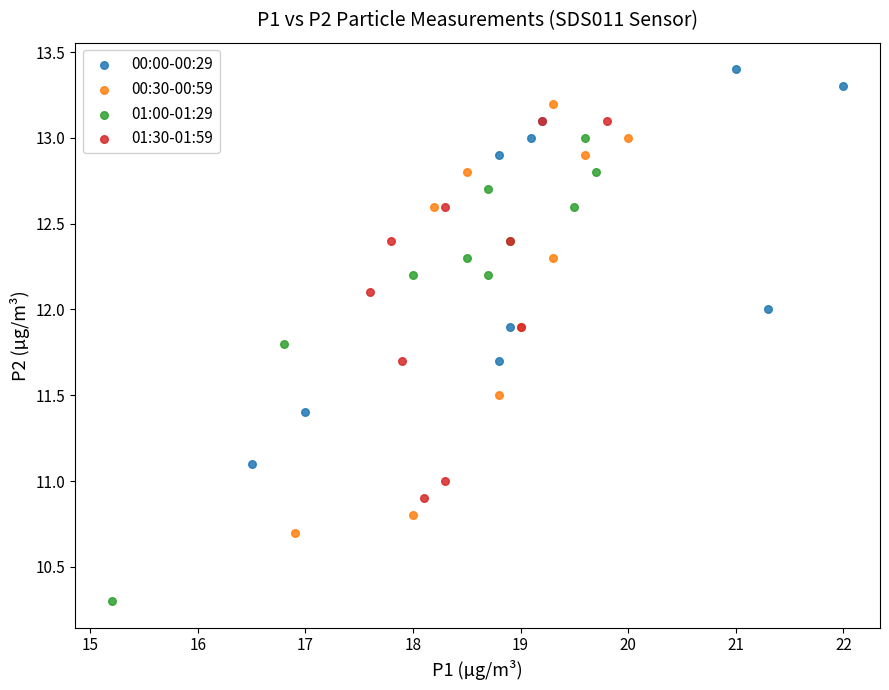

Which series has the largest Y range (max minus min)?

01:00-01:29